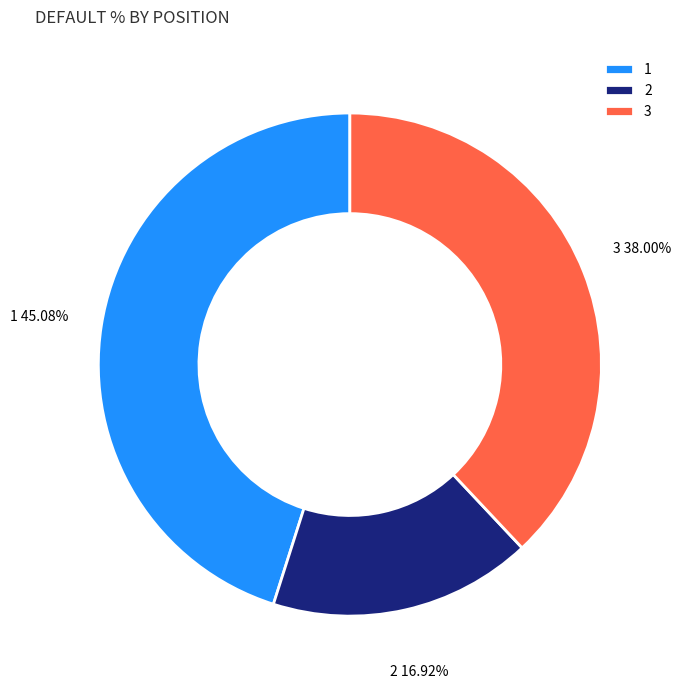

Rank the categories by value from lowest to highest.

2, 3, 1